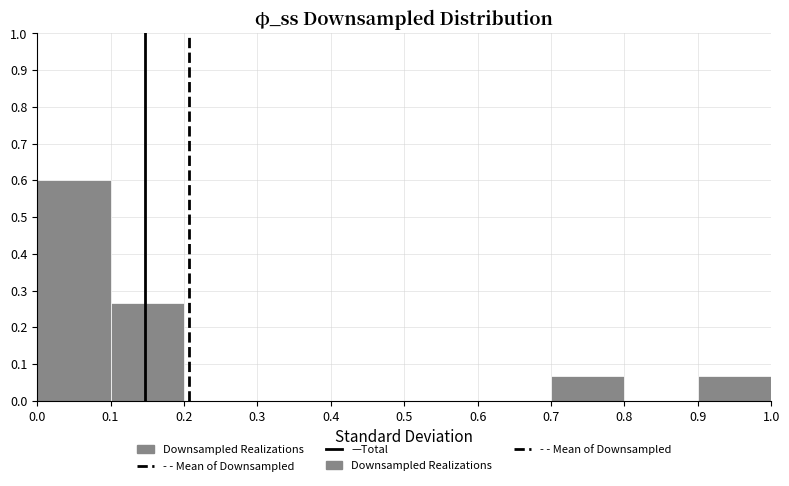

Which range on the x-axis has the tallest bar?

0.0 to 0.1